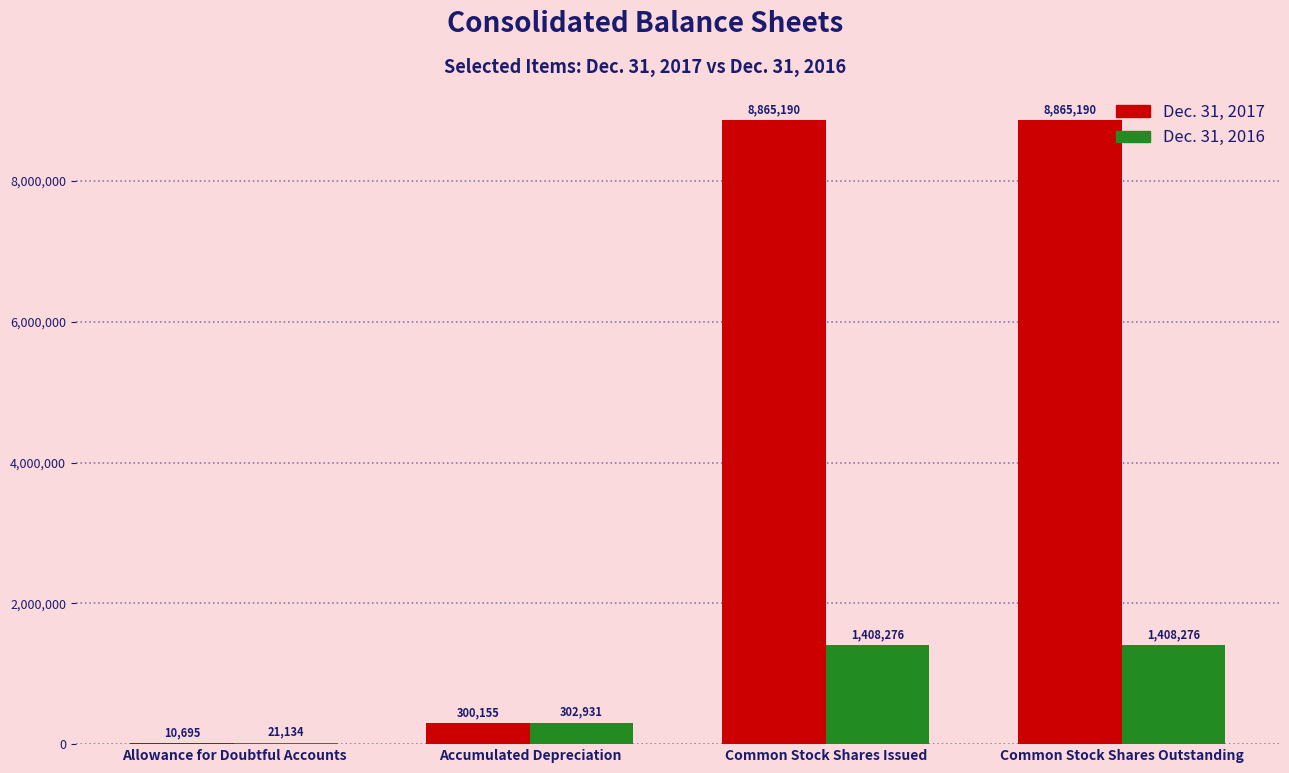

The value of Dec. 31, 2017 at Common Stock Shares Issued is 13874430. True or false?

False